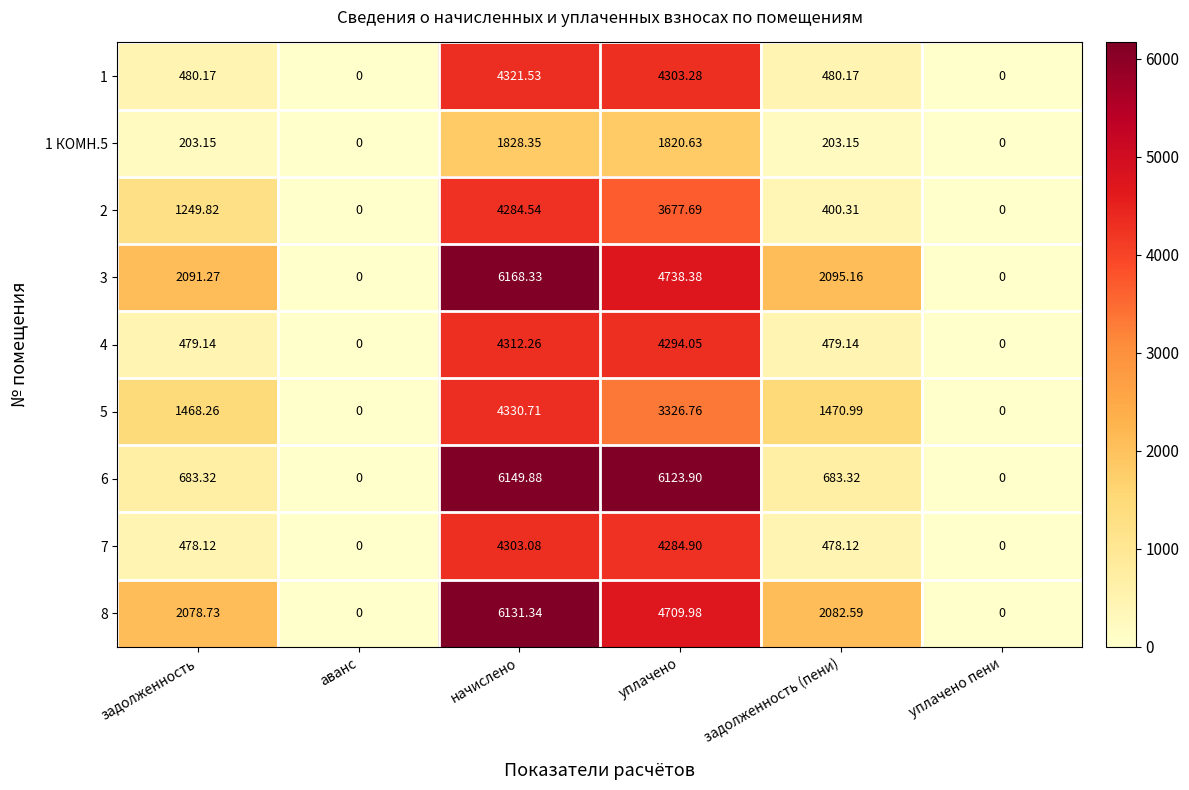

Rank the series by their maximum value, from highest to lowest.

3, 6, 8, 5, 1, 4, 7, 2, 1 КОМН.5